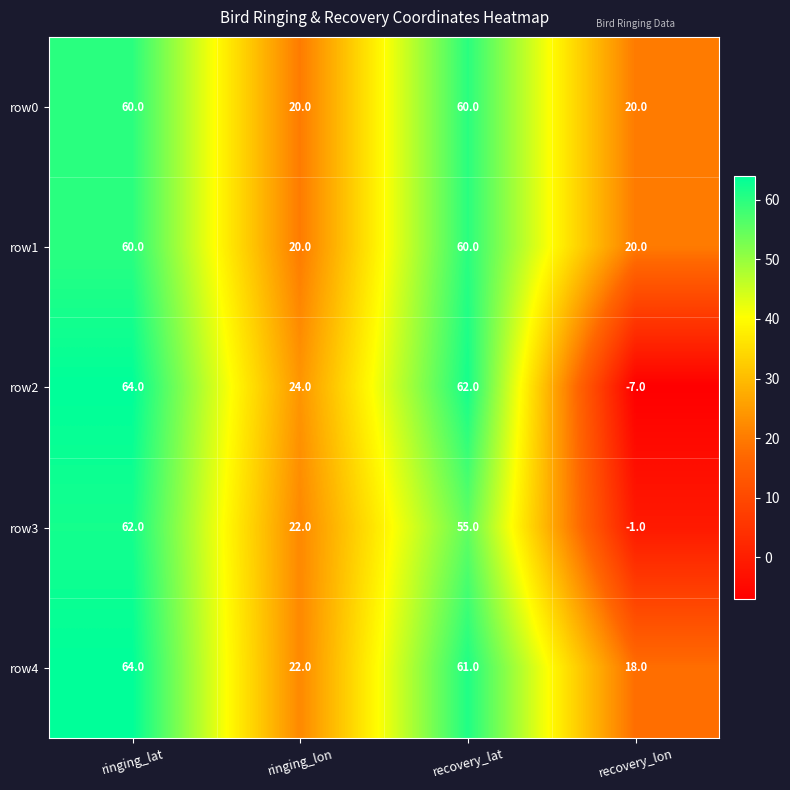

What is the sum of all row1 values?

160